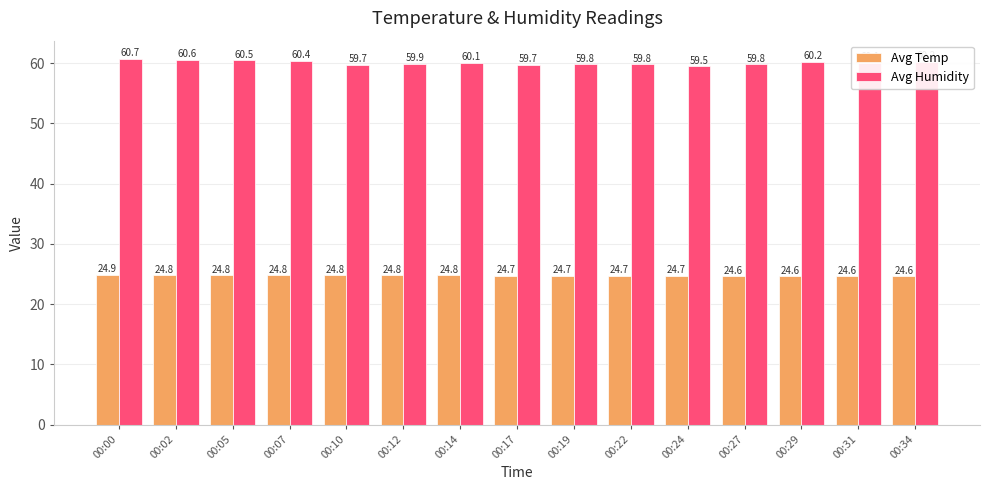

What is the value of the Avg Temp bar at the 8th from the left?

24.7